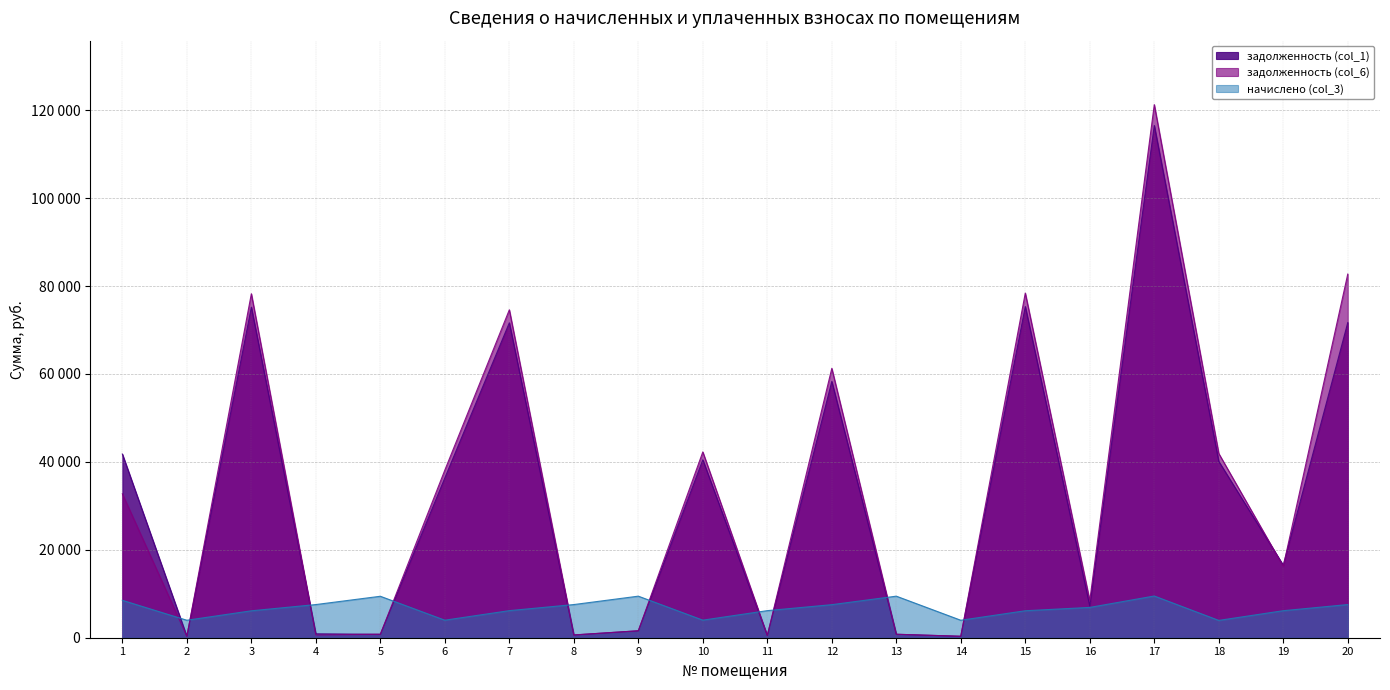

Which series has the largest total across all categories?

задолженность (col_6)